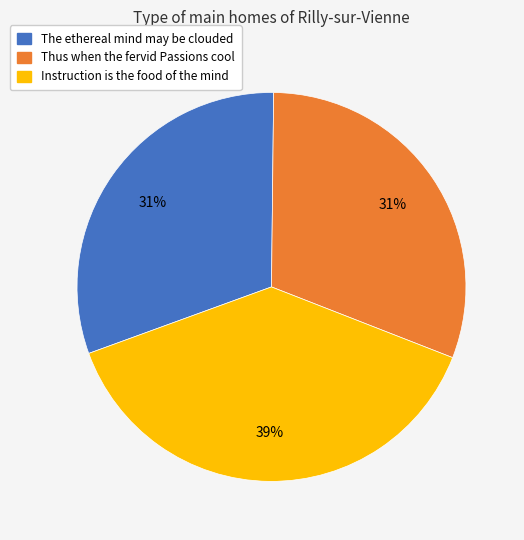

To the nearest percent, what is the combined percentage of Instruction is the food of the mind and The ethereal mind may be clouded?

69%